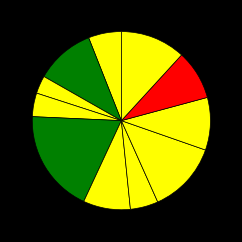

How many segments does this pie chart have?

11